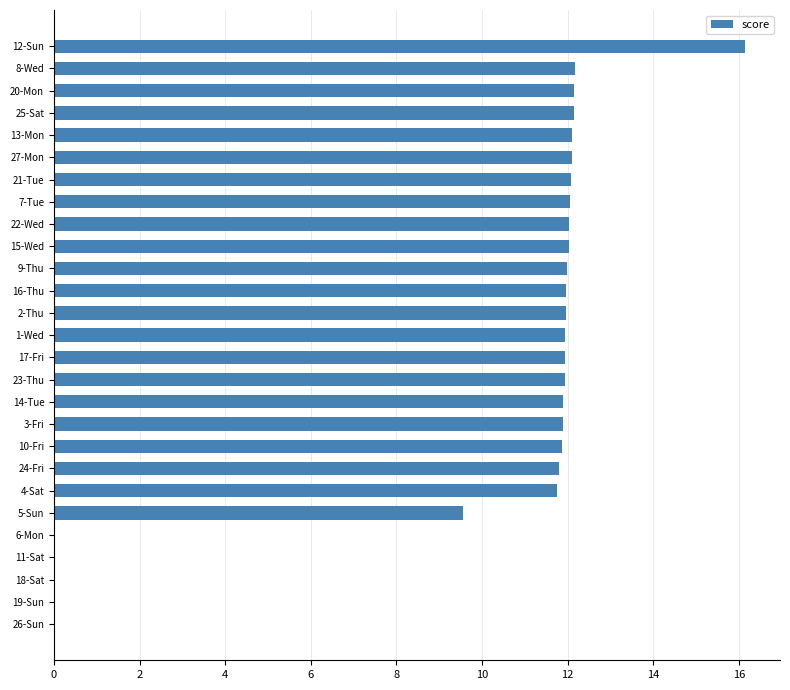

Which has a higher value, 19-Sun or 12-Sun?

12-Sun